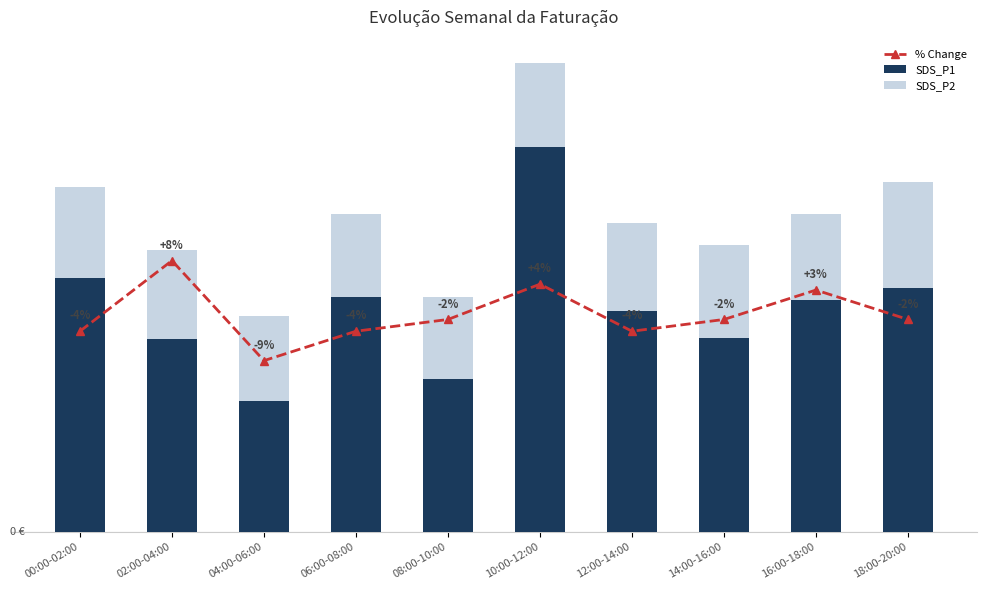

Rank the series by their maximum value, from lowest to highest.

SDS_P2, % Change, SDS_P1